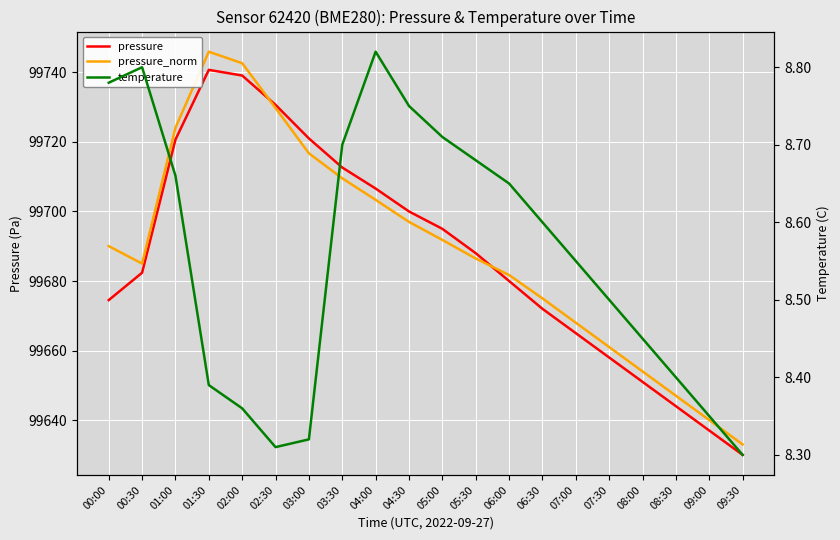

True or false: temperature and pressure intersect in this chart.

False